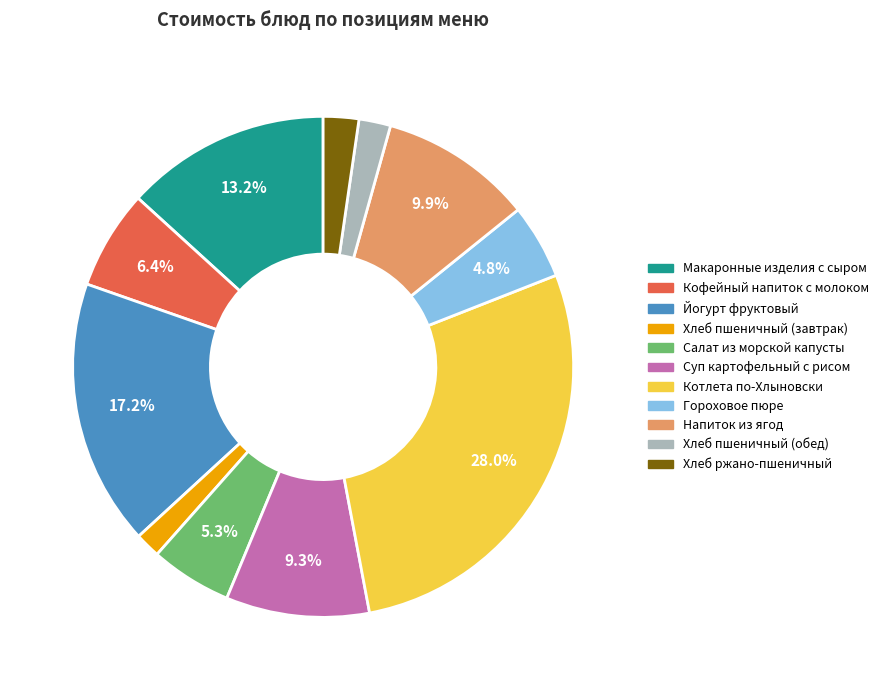

Does Суп картофельный с рисом represent more than half of the total?

No